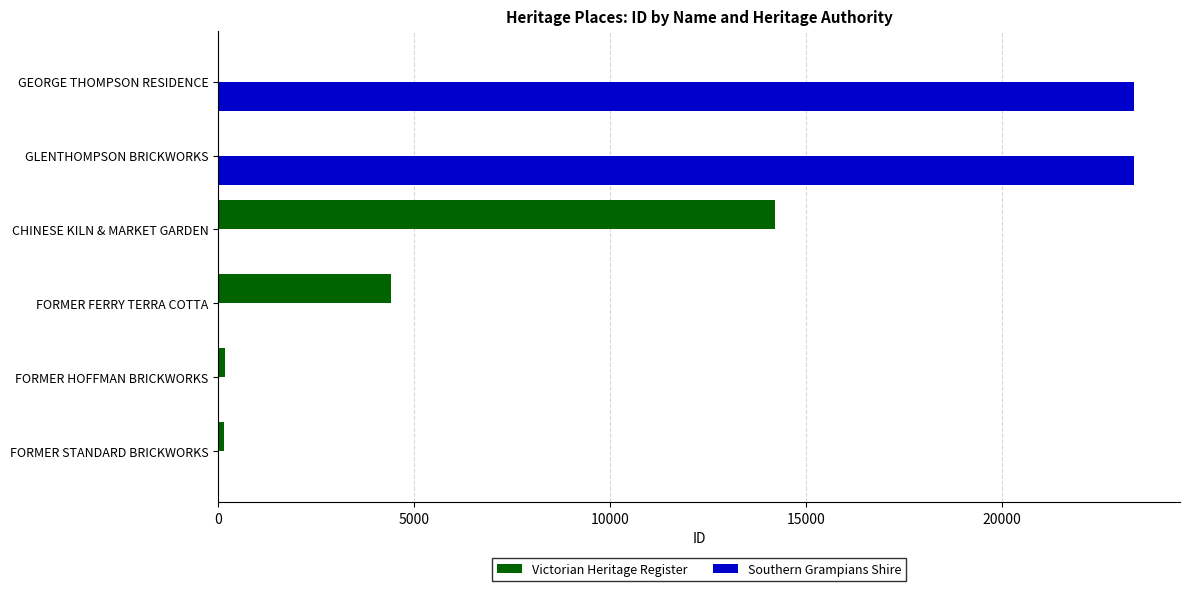

True or false: Southern Grampians Shire has a value of 0 at CHINESE KILN & MARKET GARDEN.

True